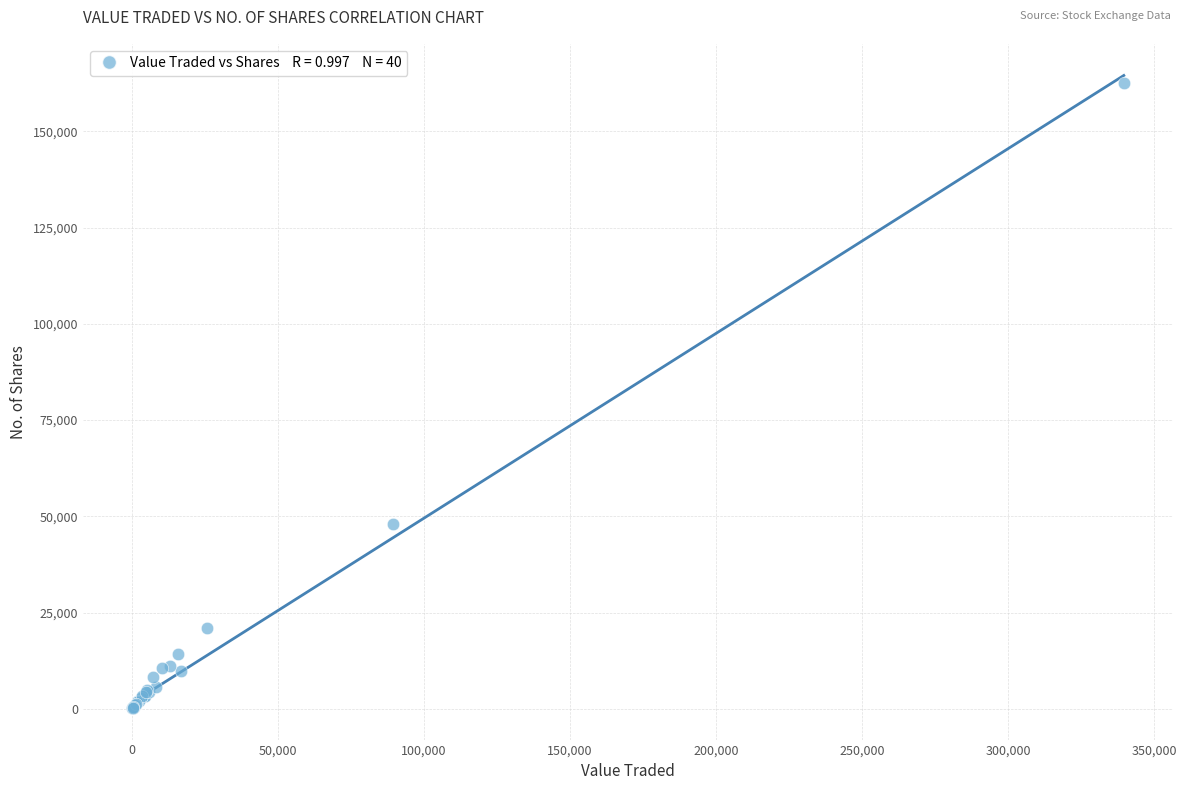

What Y value in the scatter plot is closest to 81372?

47869